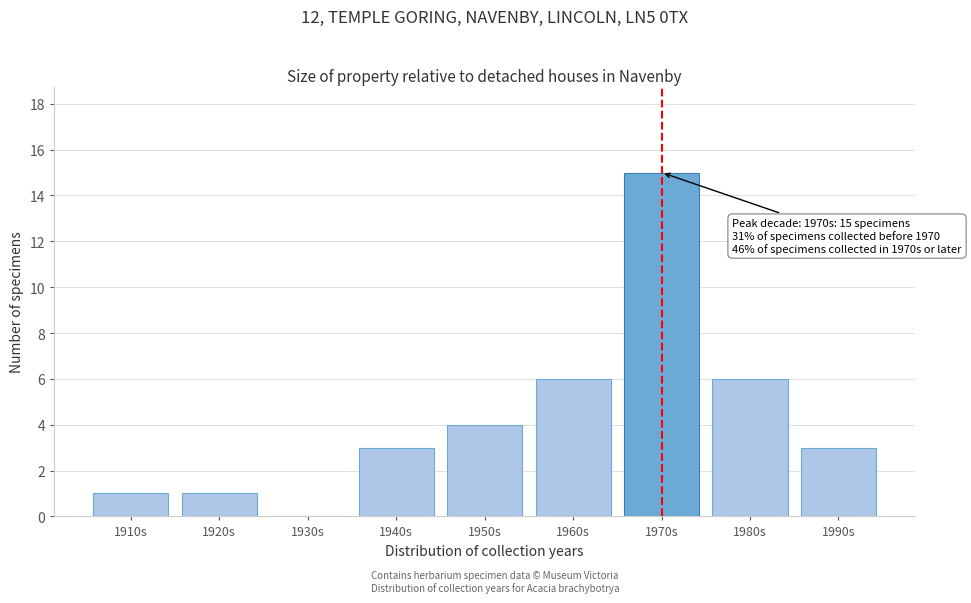

Reading left to right, extract all data points from this chart.

1910s=1	1920s=1	1930s=0	1940s=3	1950s=4	1960s=6	1970s=15	1980s=6	1990s=3